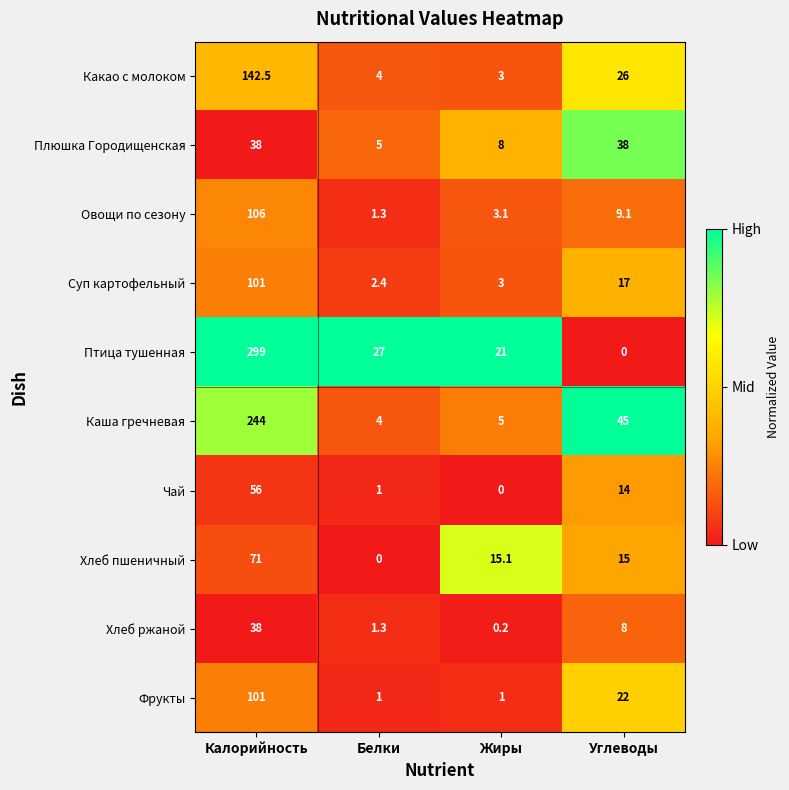

What is the sum of the Суп картофельный values at Калорийность and Белки?

103.4